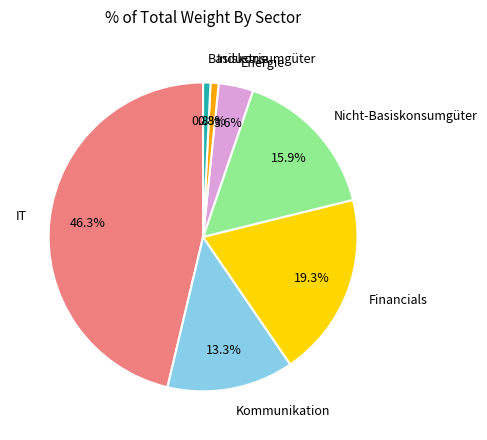

Approximately how many times larger is the value at Kommunikation compared to Nicht-Basiskonsumgüter?

0.8